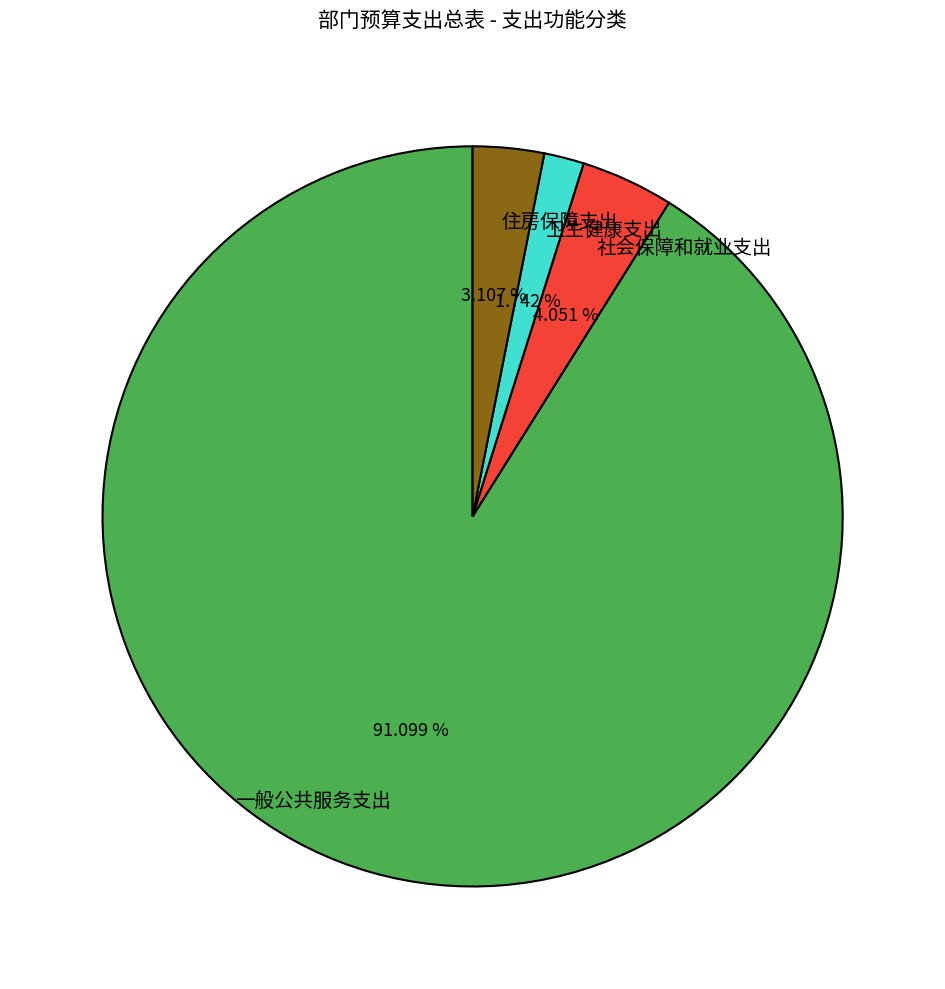

Which category has the biggest portion of the pie?

一般公共服务支出